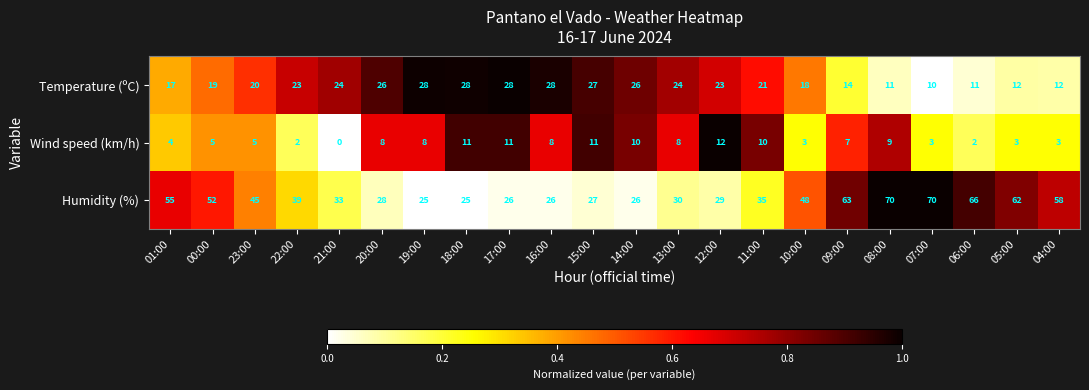

What is the sum of all Humidity (%) values?

938